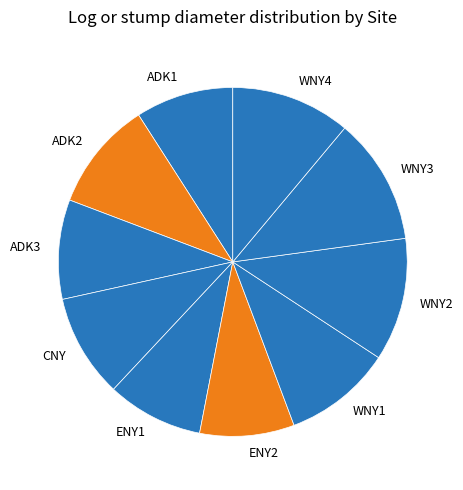

How many segments does this pie chart have?

10